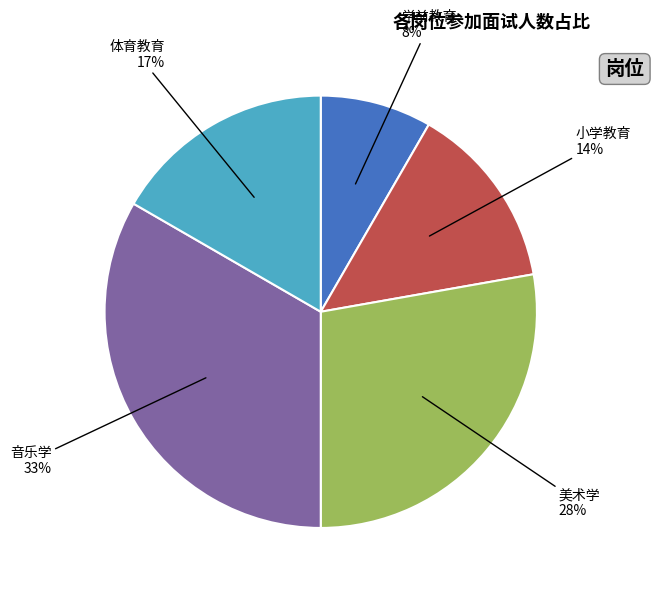

Rank the categories by value from lowest to highest.

学前教育, 小学教育, 体育教育, 美术学, 音乐学